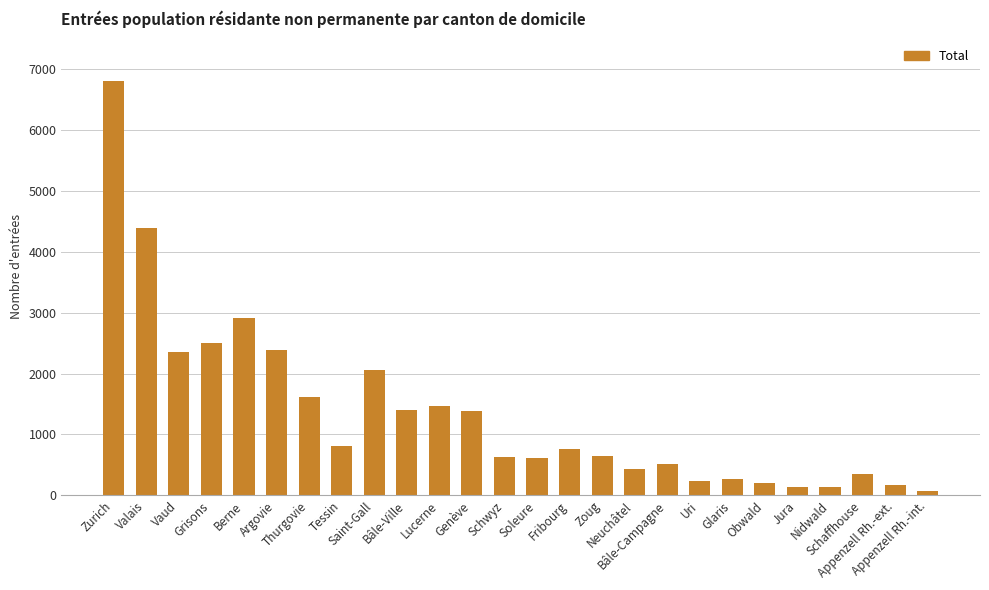

Which label corresponds to the largest value in the chart?

Zurich